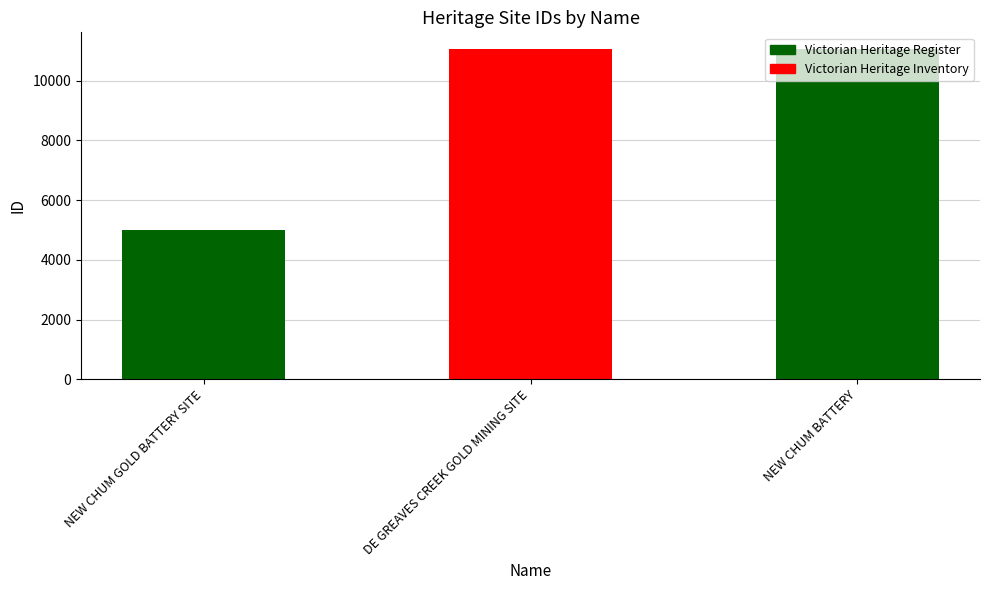

What is the difference between the values at NEW CHUM BATTERY and NEW CHUM GOLD BATTERY SITE?

6067